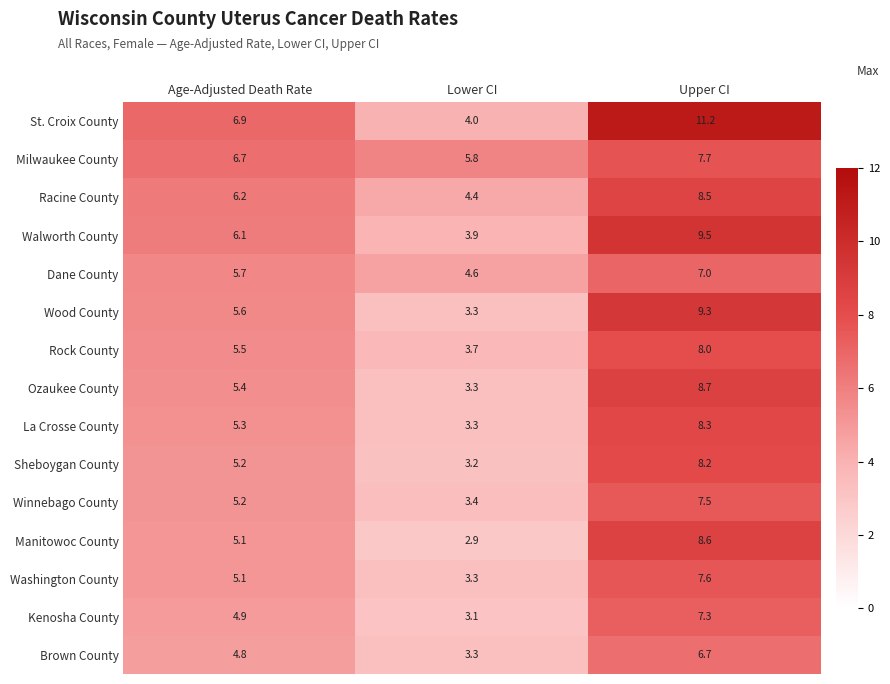

Which series changed the most between Lower CI and Upper CI?

St. Croix County